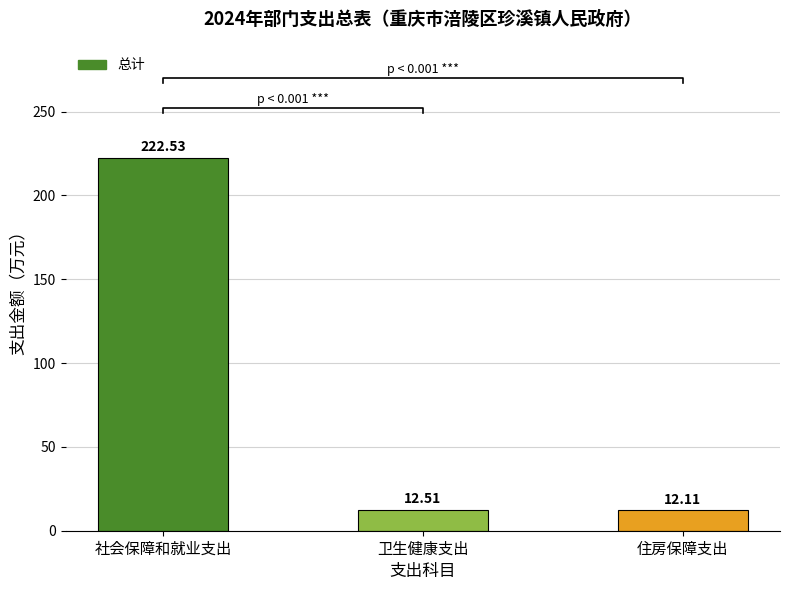

What is the sum of the values at 社会保障和就业支出 and 卫生健康支出?

235.0